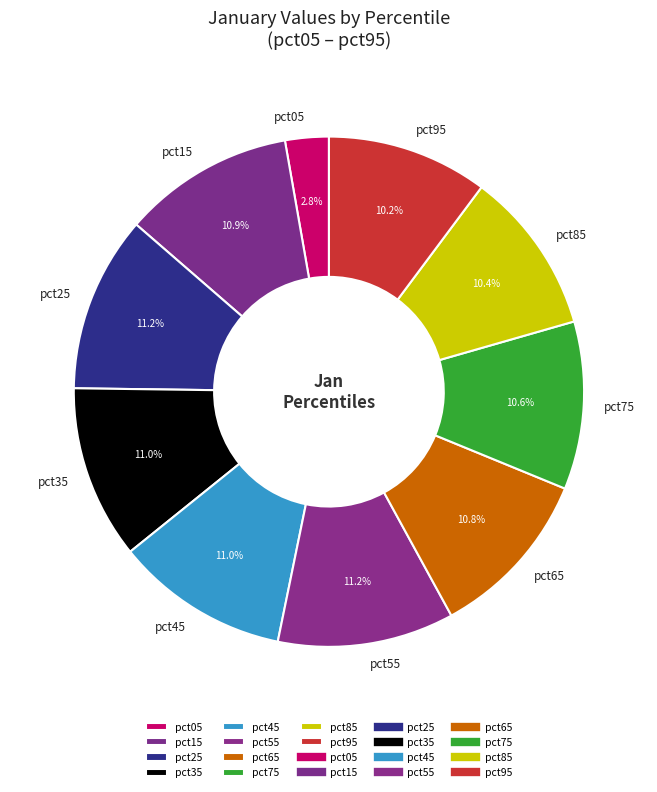

To the nearest percent, what portion does pct25 represent?

11%